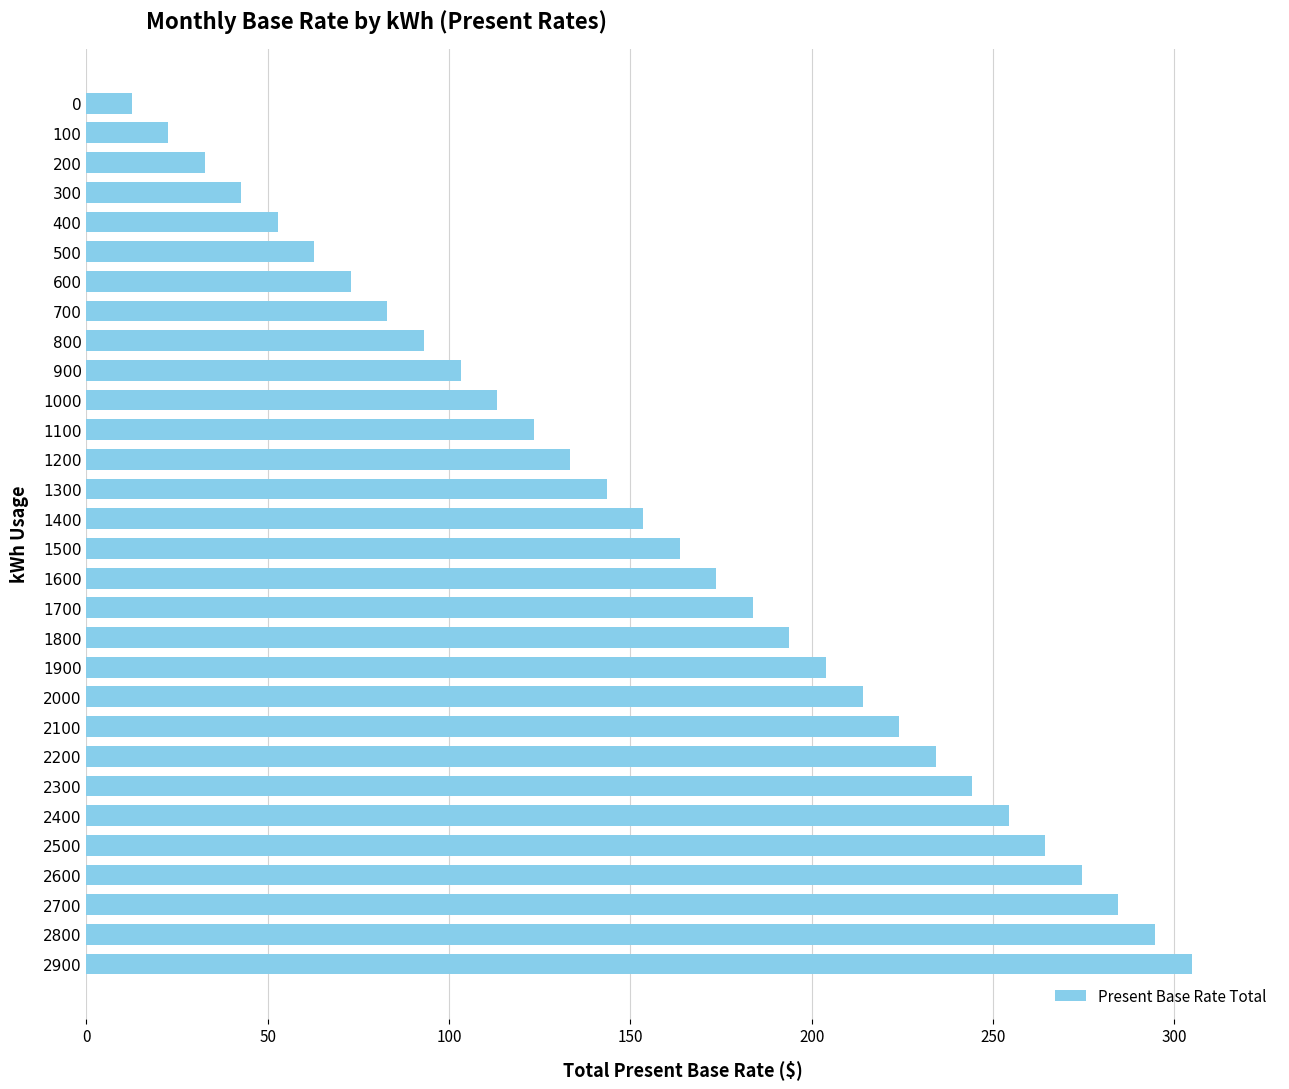

List the labels in order of value, smallest first.

0, 100, 200, 300, 400, 500, 600, 700, 800, 900, 1000, 1100, 1200, 1300, 1400, 1500, 1600, 1700, 1800, 1900, 2000, 2100, 2200, 2300, 2400, 2500, 2600, 2700, 2800, 2900